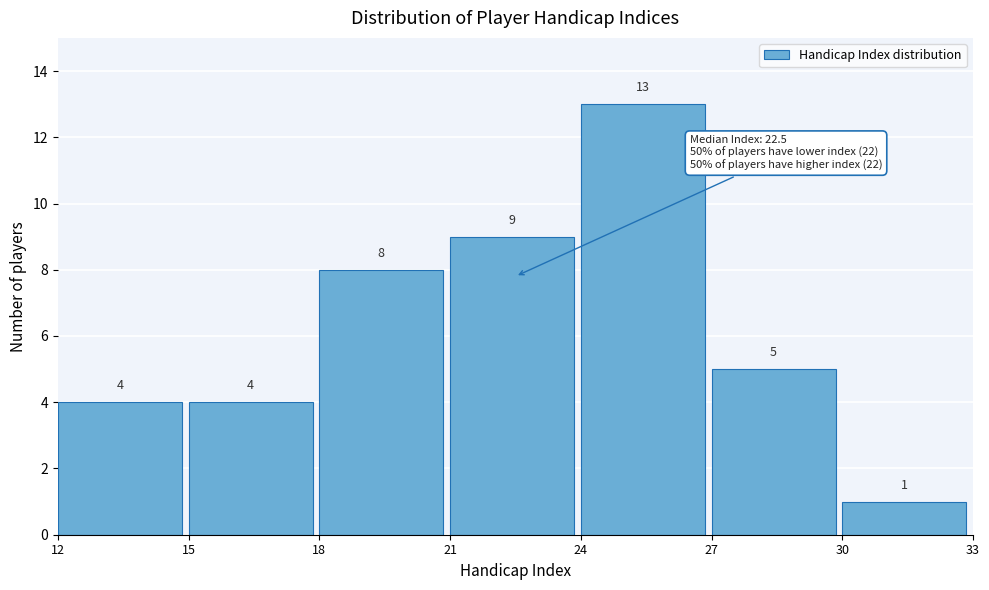

Reading left to right, transcribe this chart: for each bar, give the range it covers on the x-axis and its height.

12 to 15: 4
15 to 18: 4
18 to 21: 8
21 to 24: 9
24 to 27: 13
27 to 30: 5
30 to 33: 1